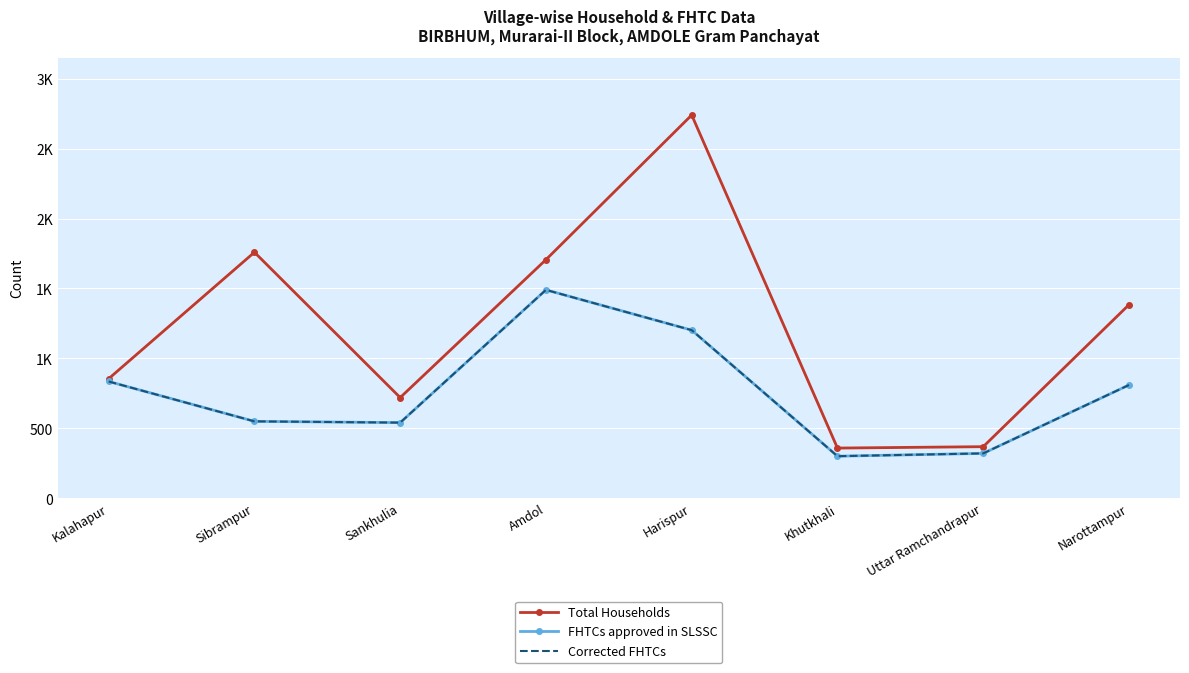

True or false: FHTCs approved in SLSSC and Total Households cross at least once.

False